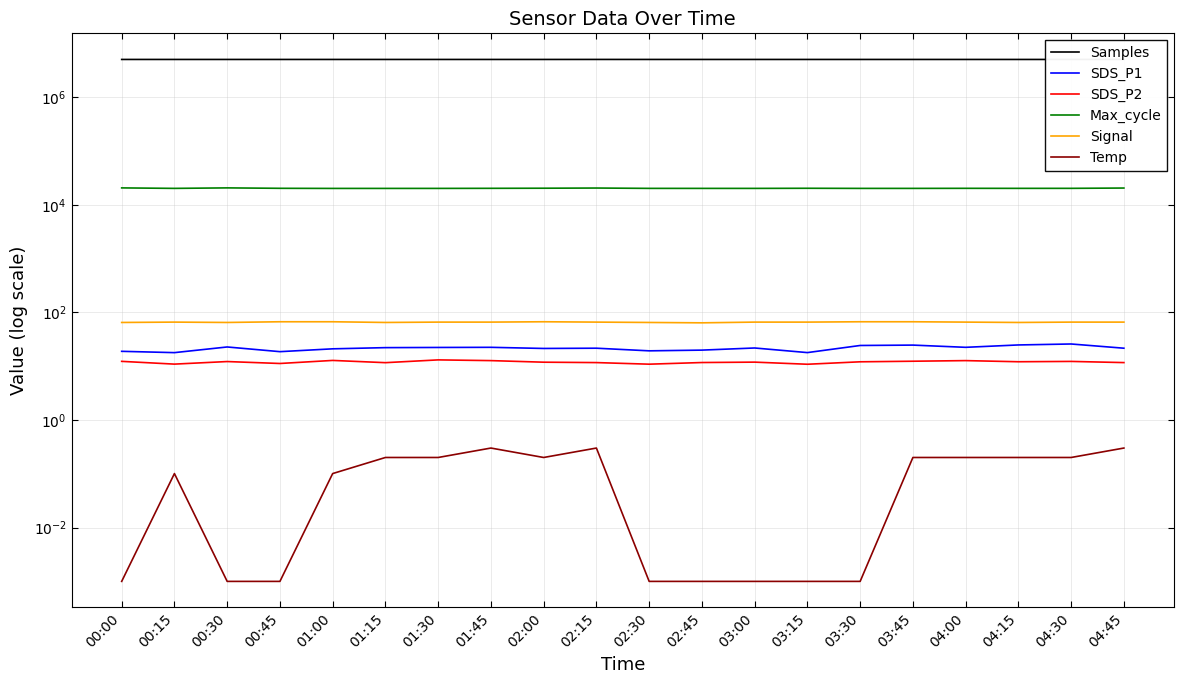

Which has a higher value, 03:00 or 00:00?

00:00